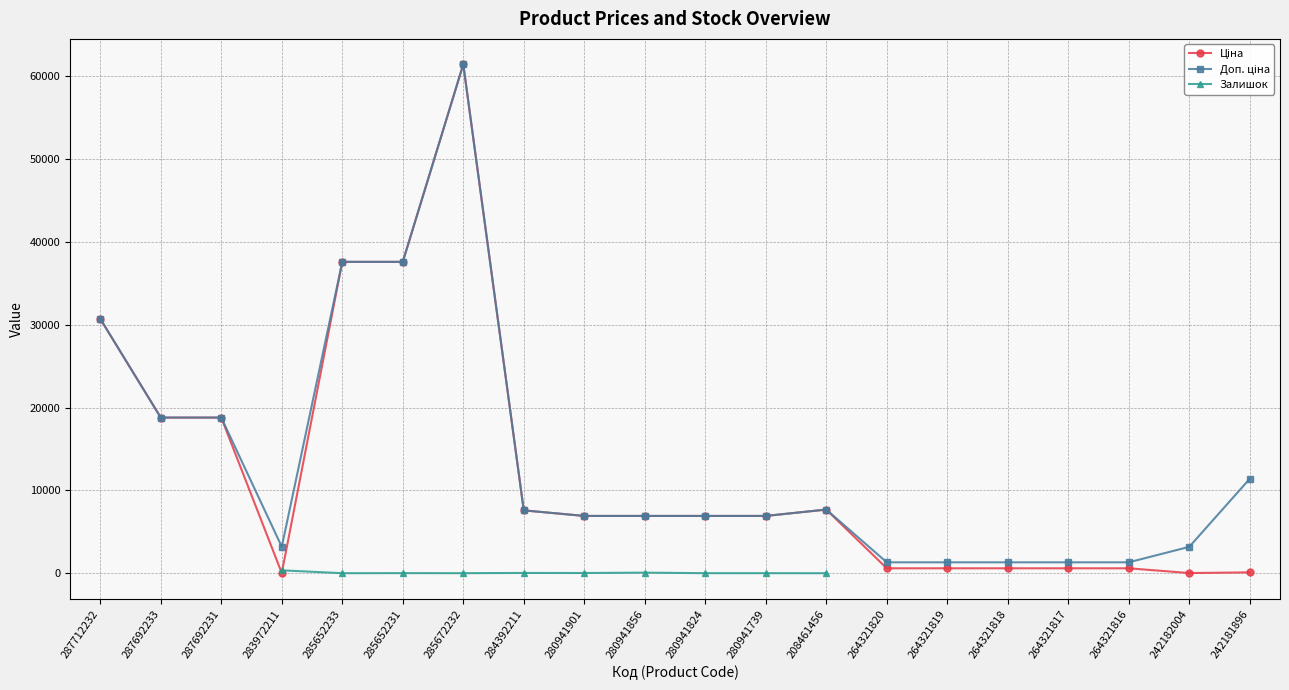

What is the approximate value of Доп. ціна at 287692233?

18796.8